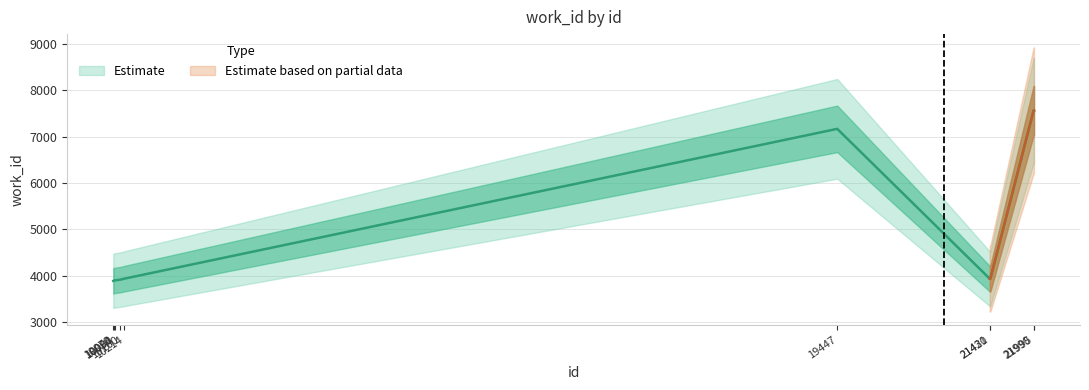

Which label corresponds to the largest value in the chart?

21995